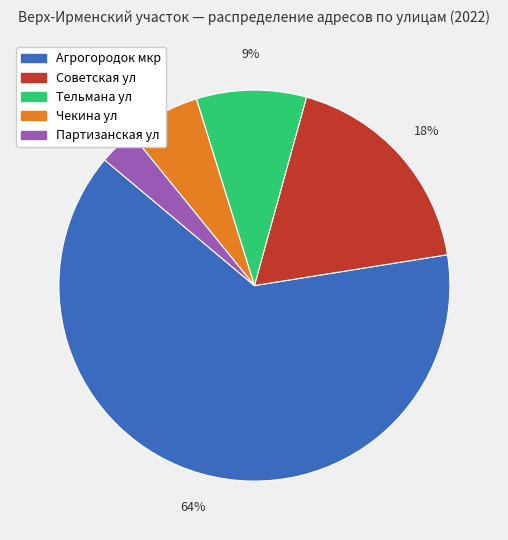

To the nearest percent, what portion does Партизанская ул represent?

3%